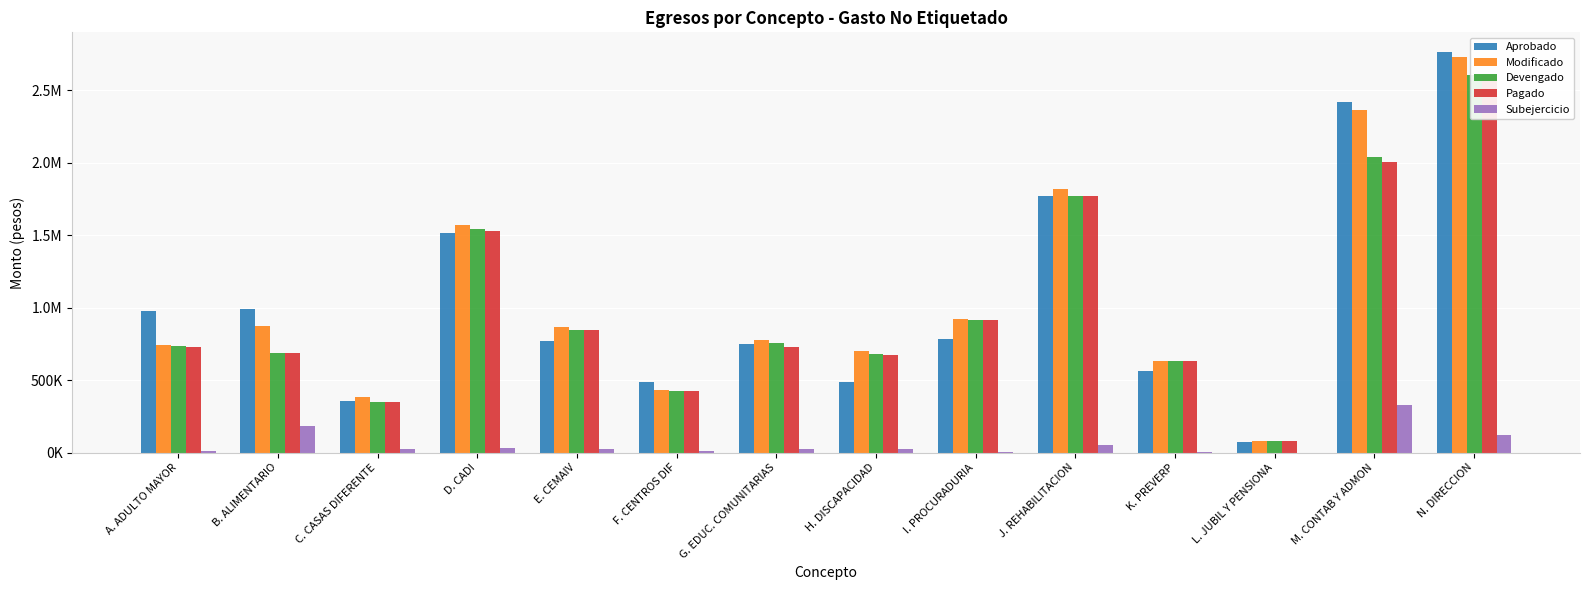

The value of Pagado at H. DISCAPACIDAD is 905233.1. True or false?

False